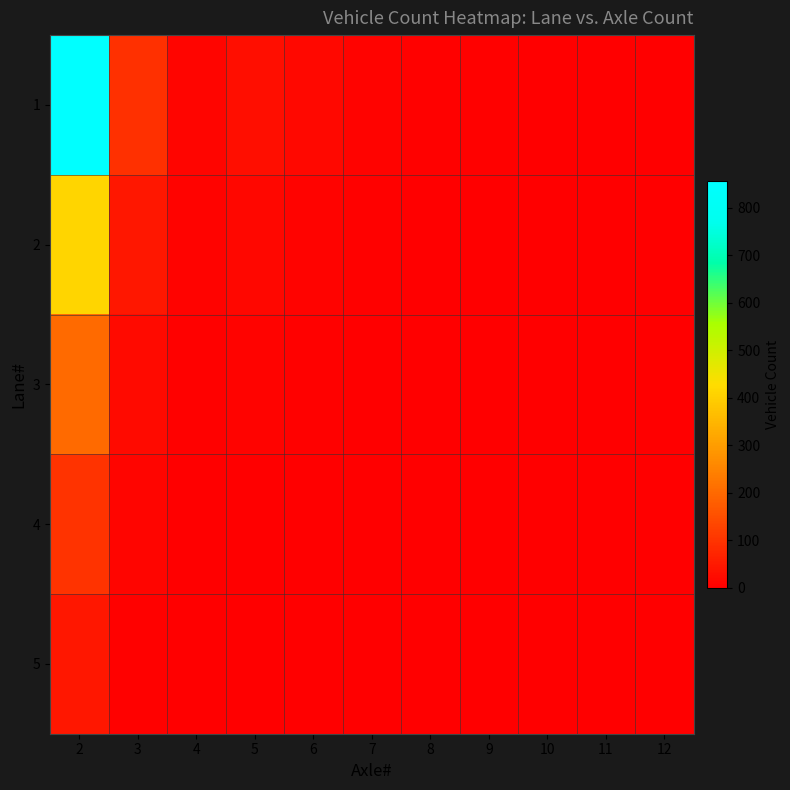

Between 9 and 12, which series saw the biggest shift?

1